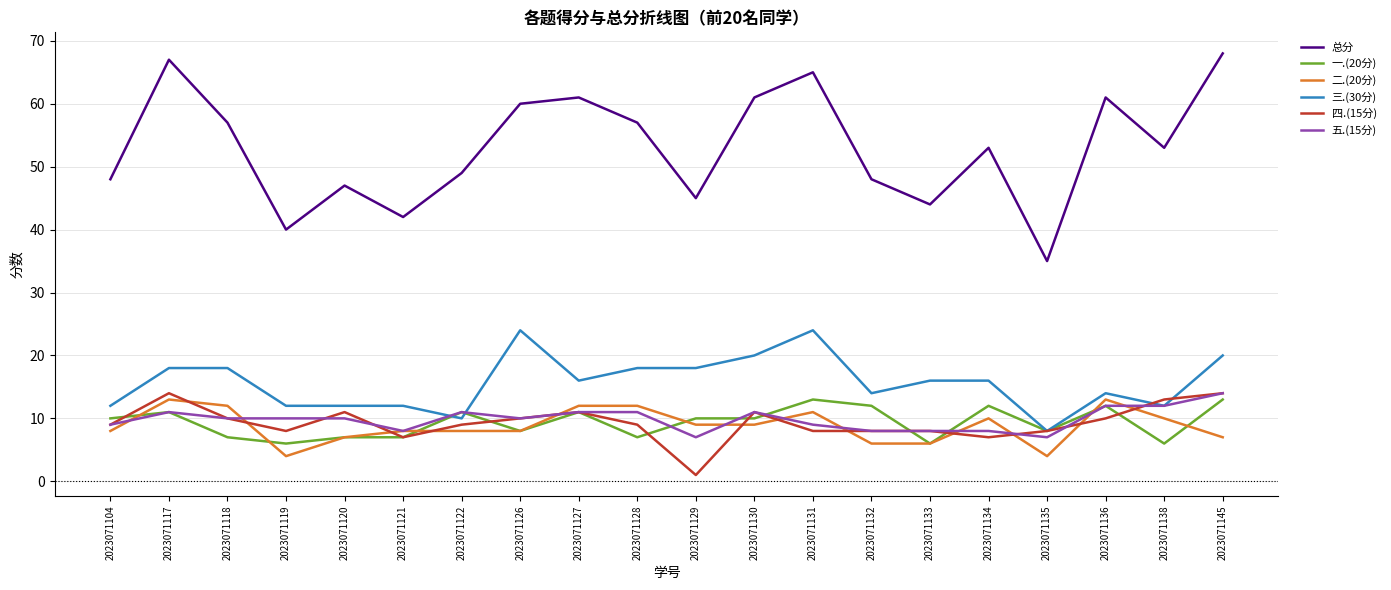

Which series has the largest range (max minus min)?

总分